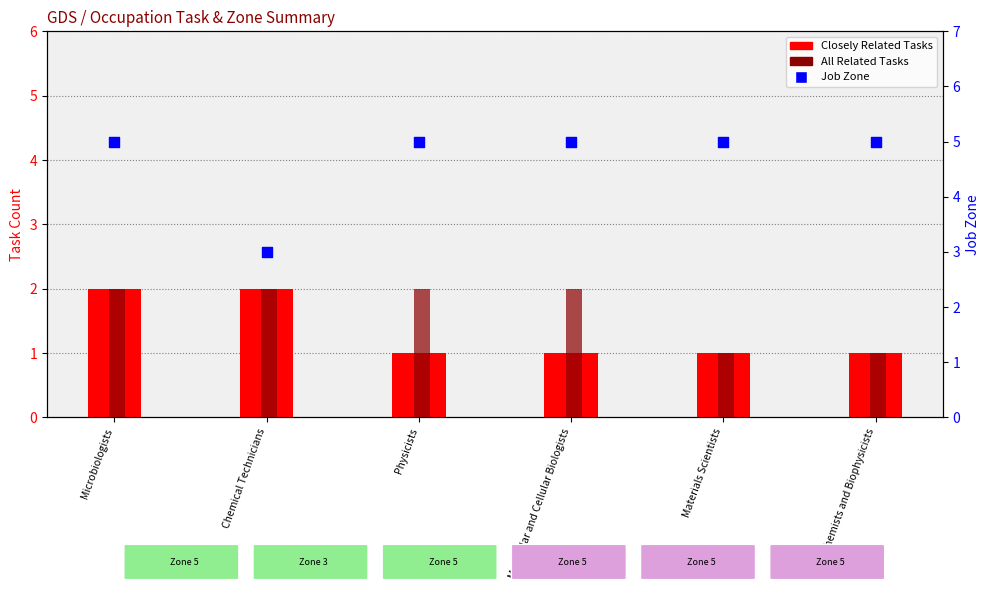

What are all the series names shown in the legend?

Closely Related Tasks, All Related Tasks, Job Zone